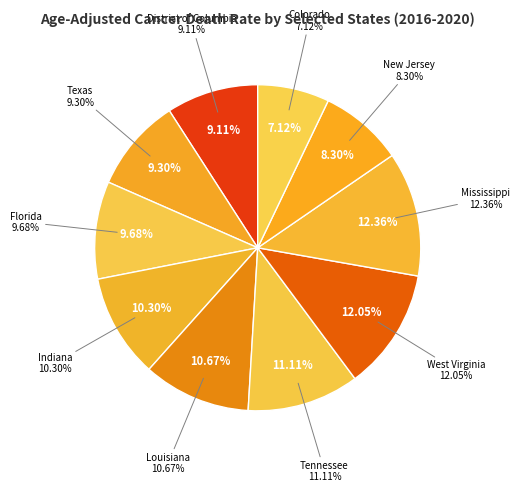

How much of the chart is everything except District of Columbia?

90.9%